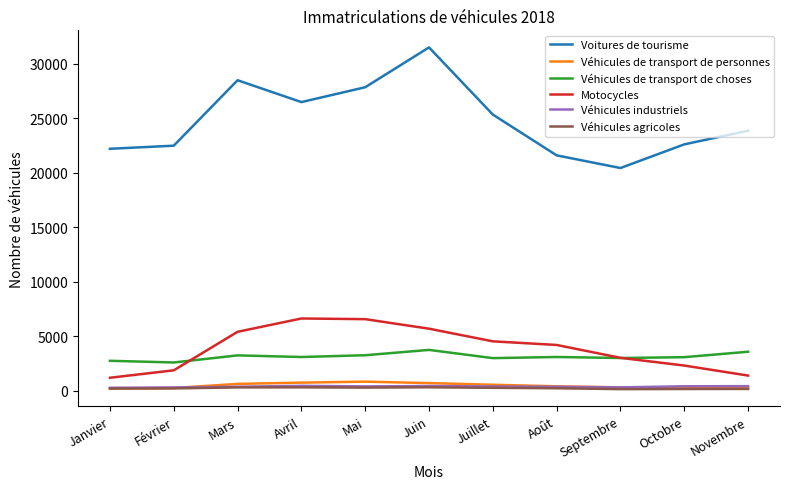

What value does the Véhicules industriels series have at Juin?

442